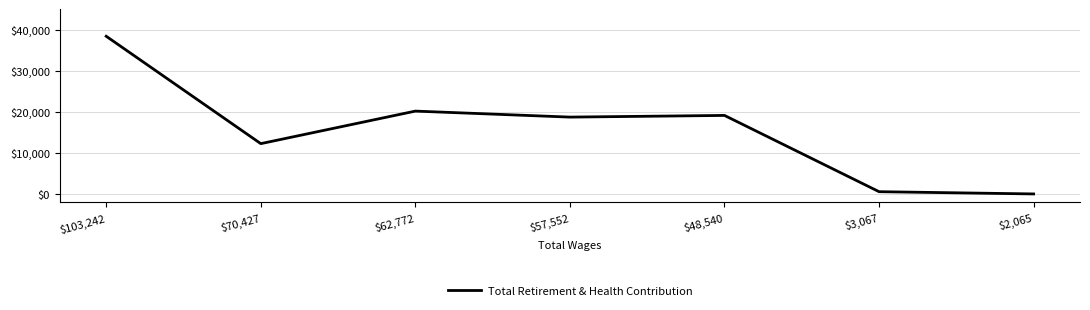

What value does the data have at $103,242?

38372